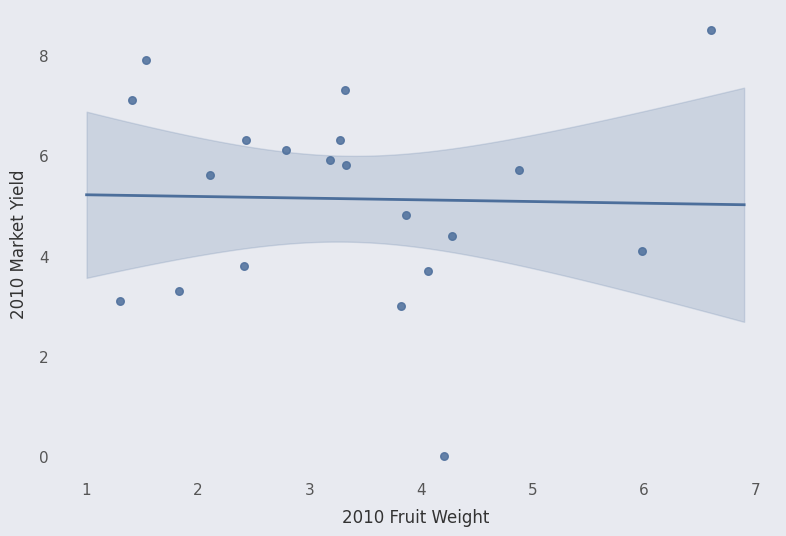

What Y value in the scatter plot is closest to 4?

4.1